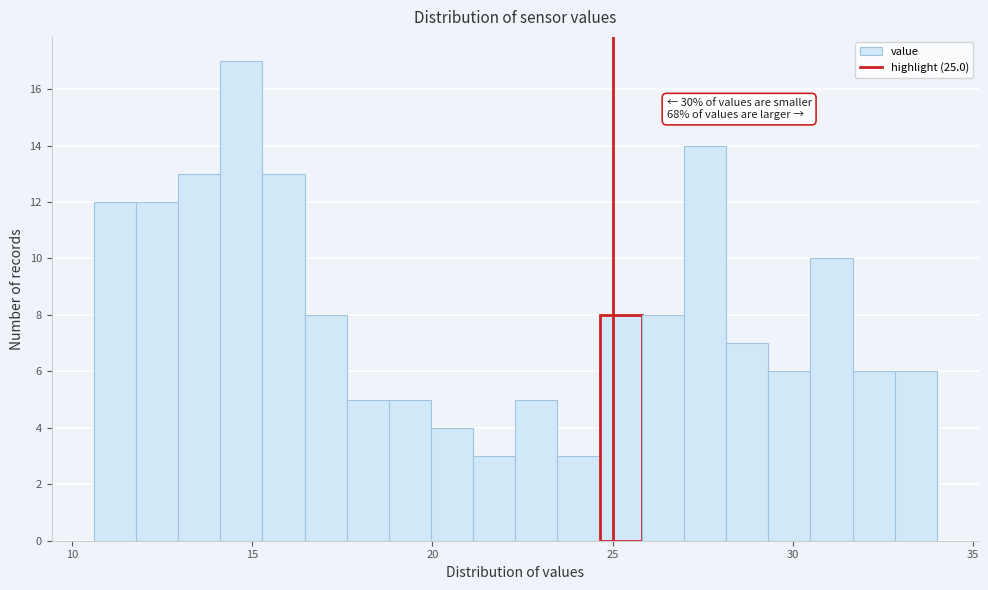

Read against the x-axis, roughly where is the centre of the tallest bar?

14.5